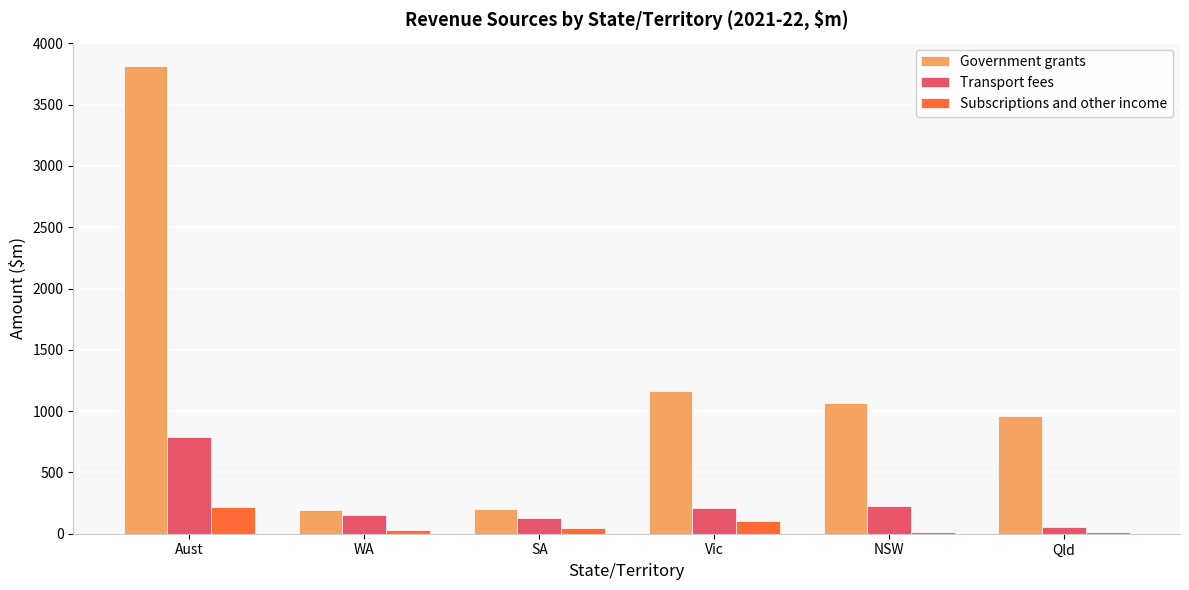

What are all the series names shown in the legend?

Government grants, Transport fees, Subscriptions and other income